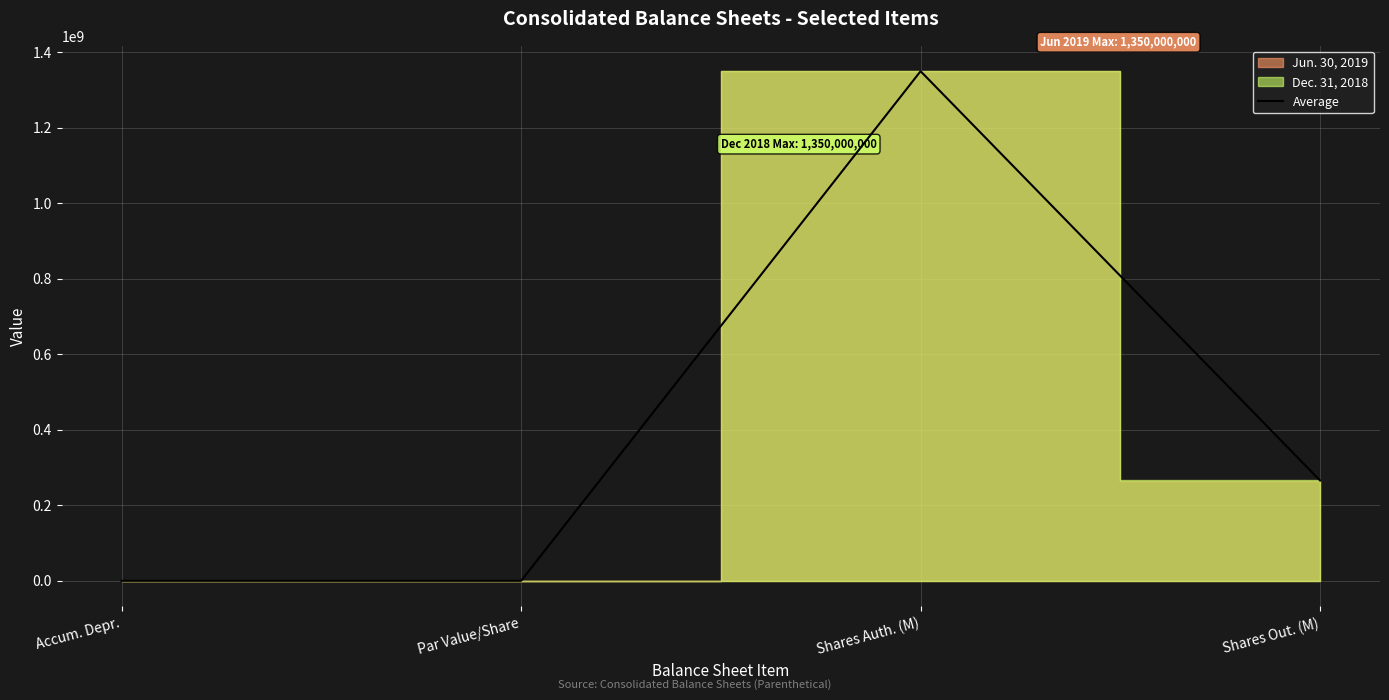

True or false: the data shows 1.8 at Par Value/Share.

False